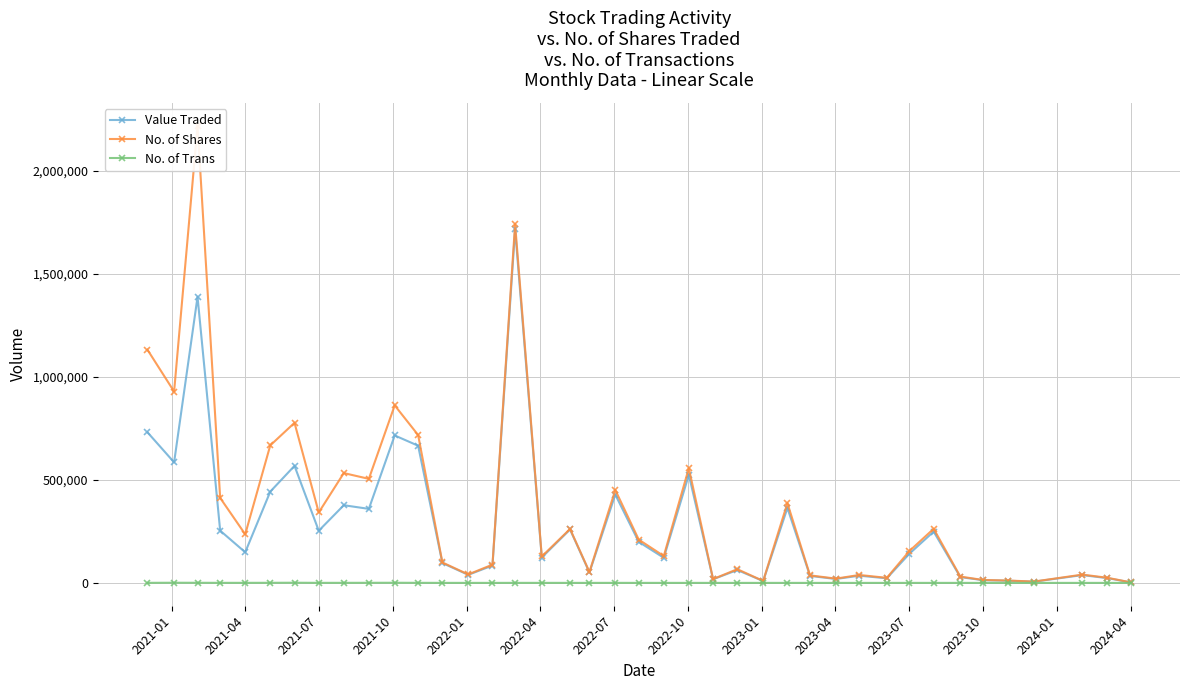

What is the difference between the maximum and minimum values in the No. of Trans series?

773